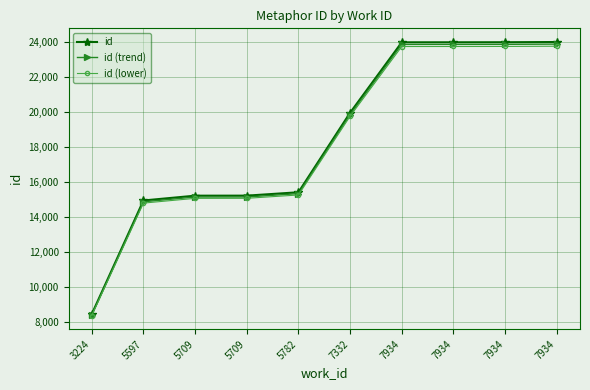

Rank the series at 7934 from highest to lowest value.

id, id (trend), id (lower)